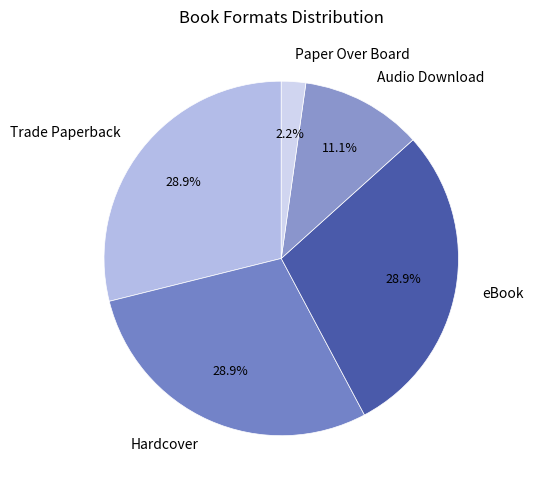

What percentage do Trade Paperback and Paper Over Board together represent?

31.1%